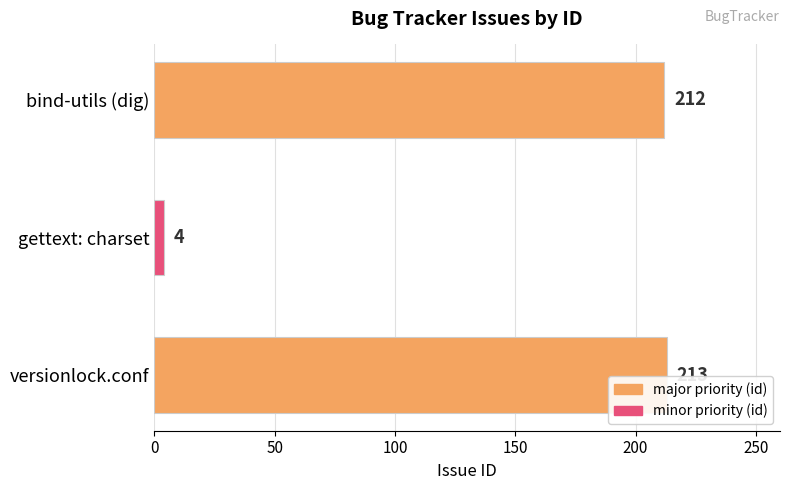

Rank the categories by value from highest to lowest.

versionlock.conf, bind-utils (dig), gettext: charset